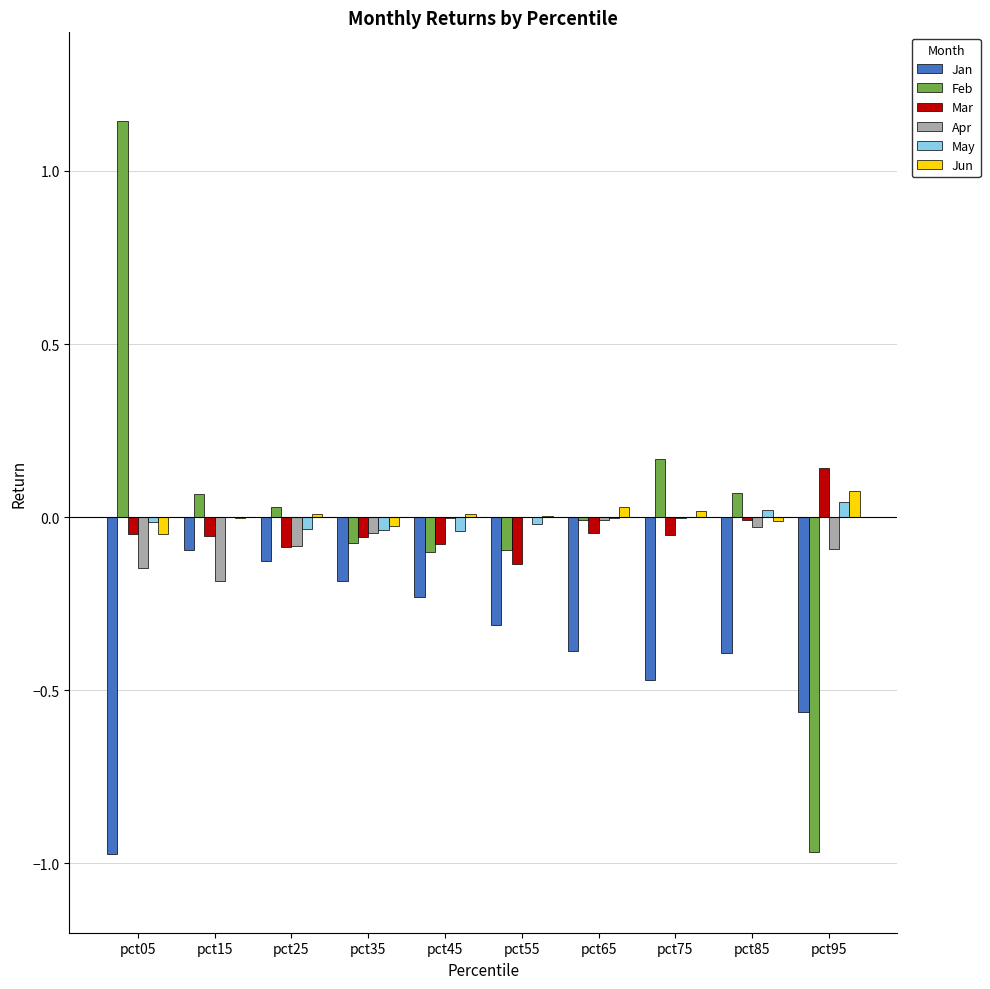

What is the sum of all Jan values?

-3.7